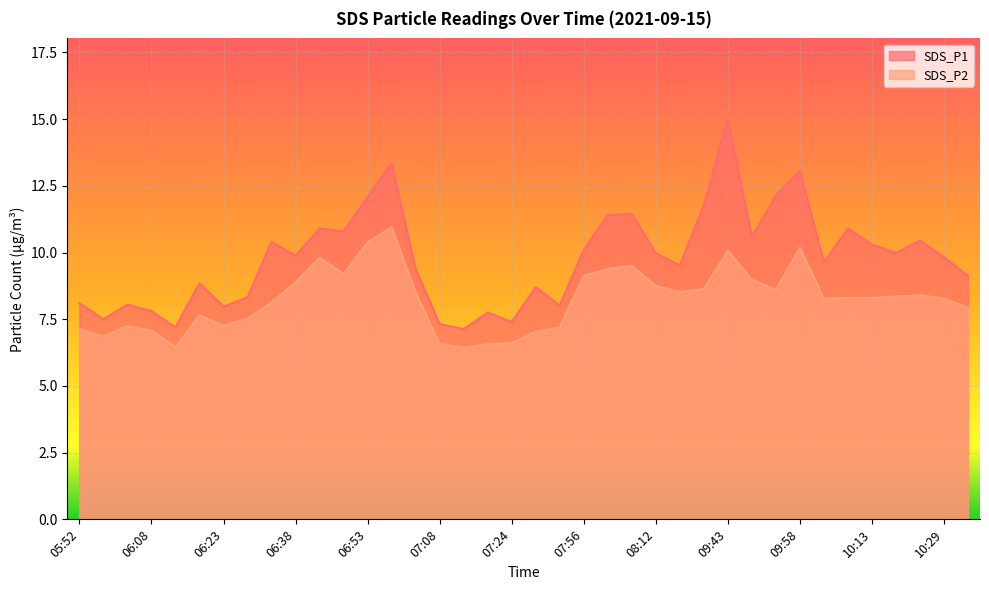

Is the value of SDS_P2 at 07:13 greater than the value of SDS_P1 at 07:29?

No